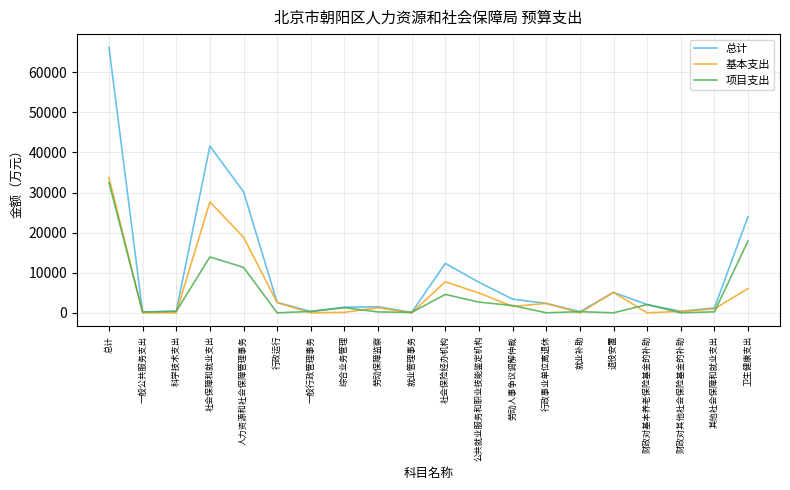

What position from the left is 其他社会保障和就业支出?

19